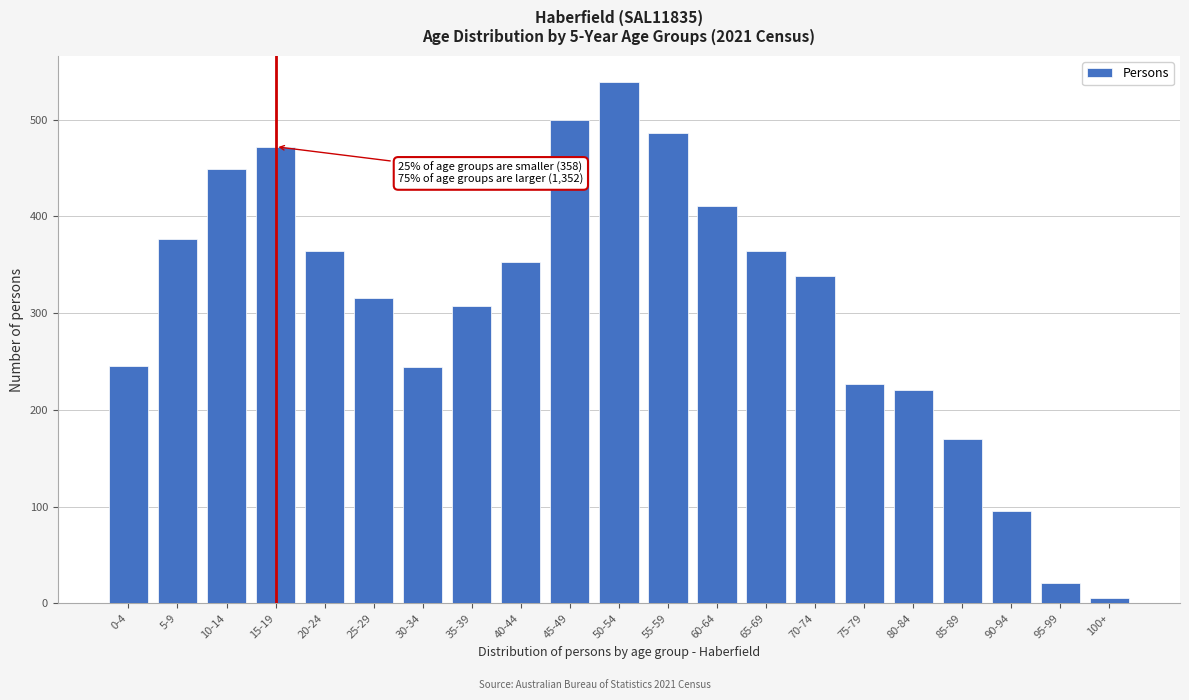

What position from the left is 75-79?

16